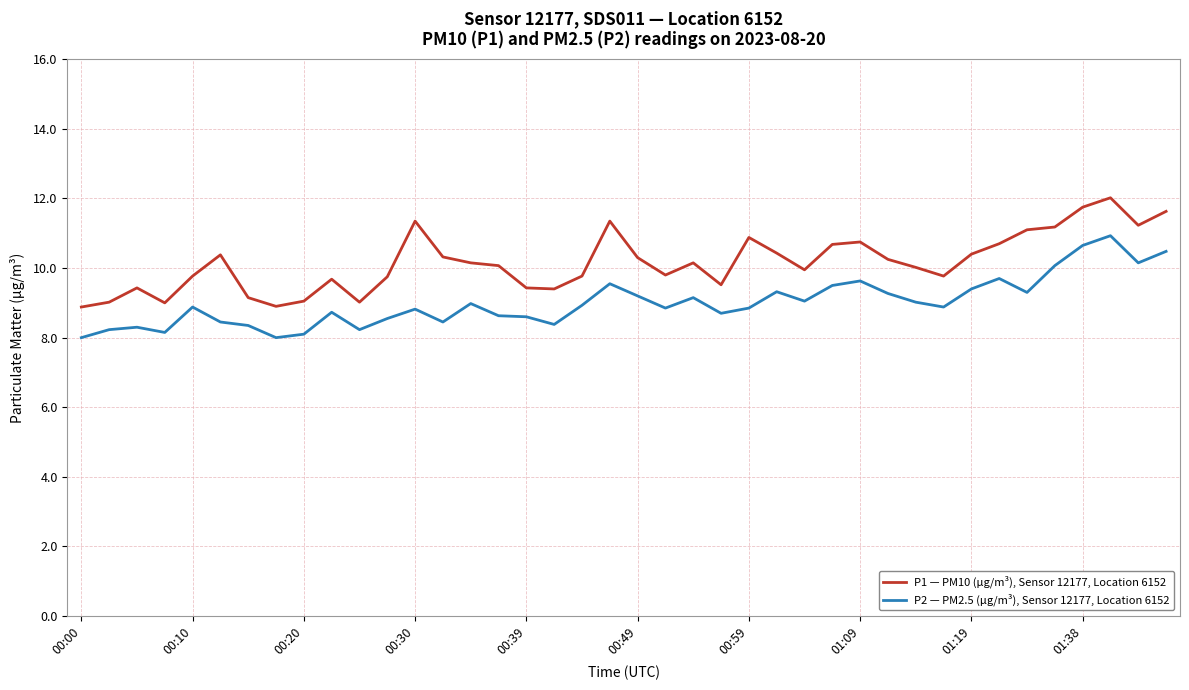

What is the difference between the second highest and minimum values in the P1 — PM10 (µg/m³), Sensor 12177, Location 6152 series?

2.9